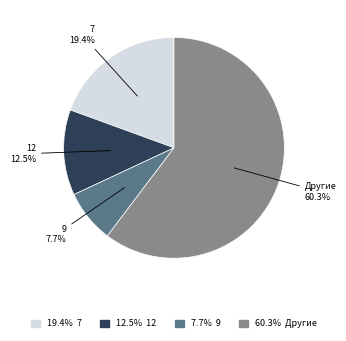

Is there any slice that represents more than half of the pie?

Yes